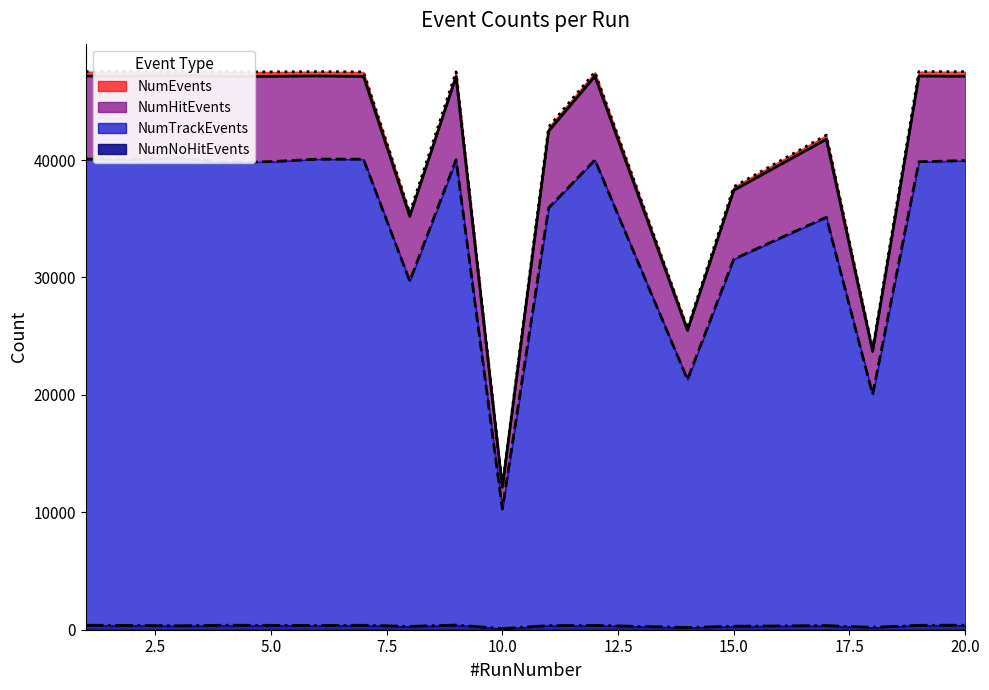

What is the difference between the highest and lowest values at 7?

47130